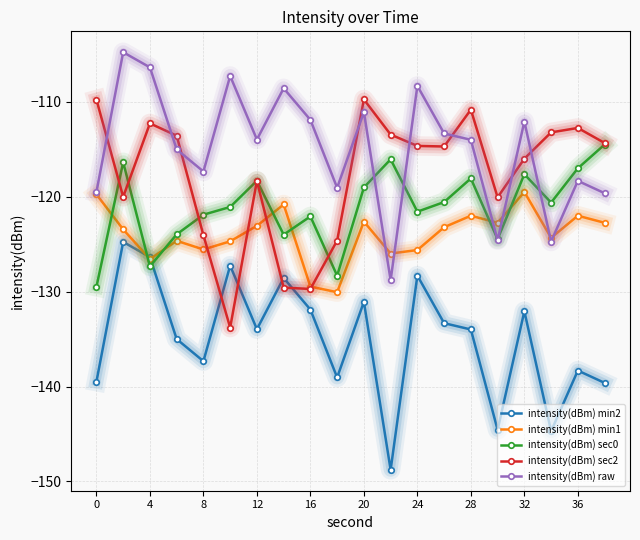

What is the smallest value displayed?

-148.8